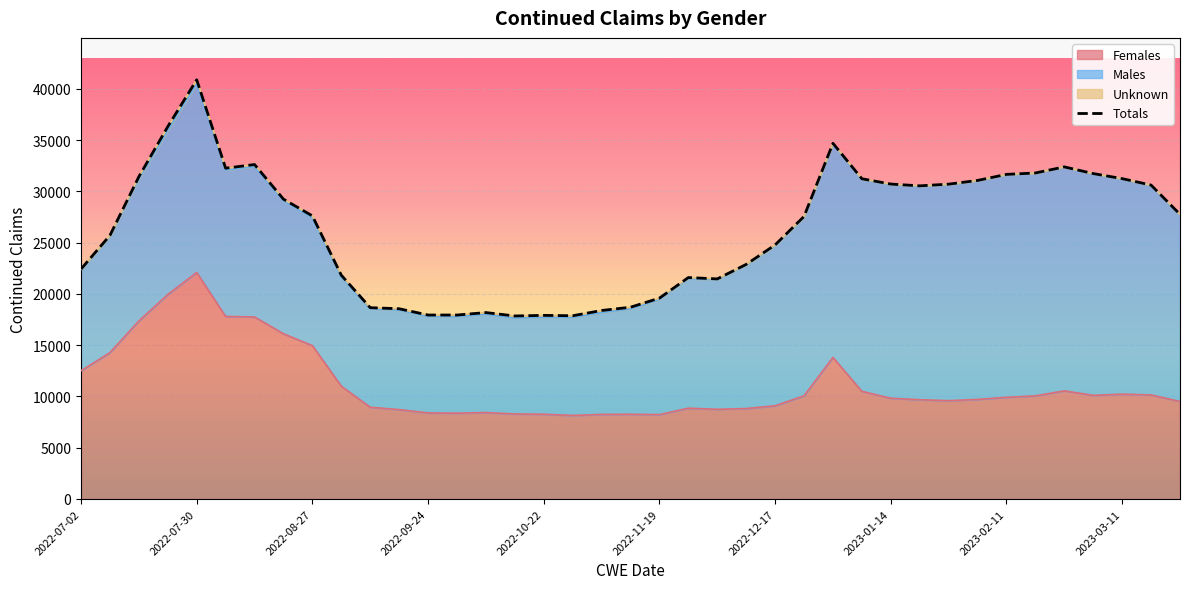

What is the sum of all values?

1026297